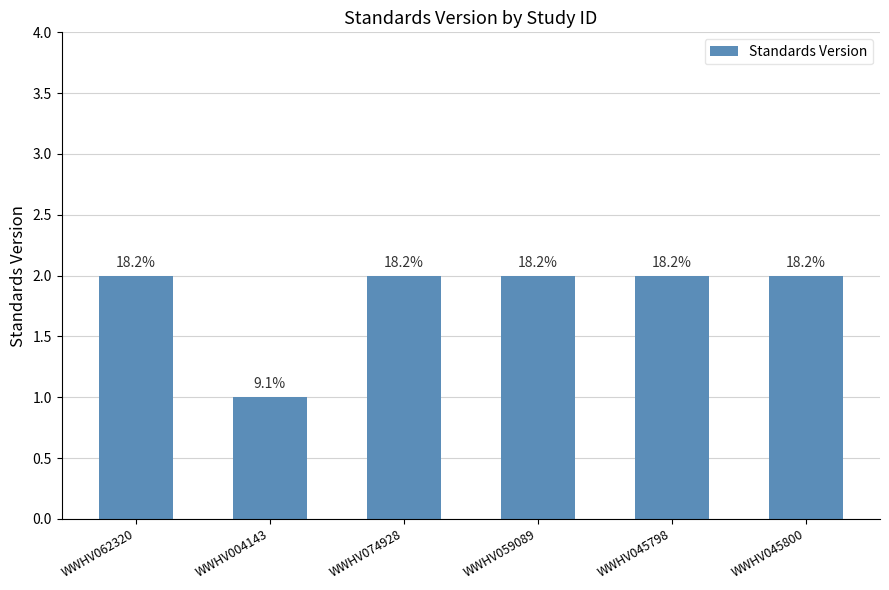

List the labels in order of value, smallest first.

WWHV004143, WWHV062320, WWHV074928, WWHV059089, WWHV045798, WWHV045800